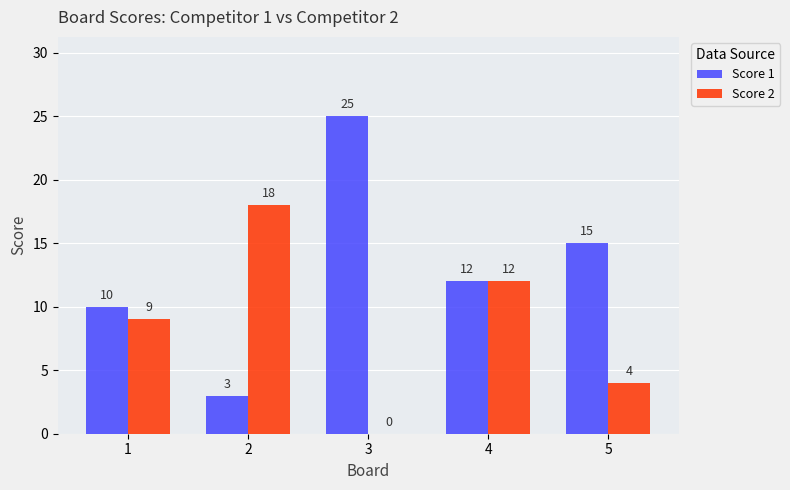

Count the number of categories in the chart.

5